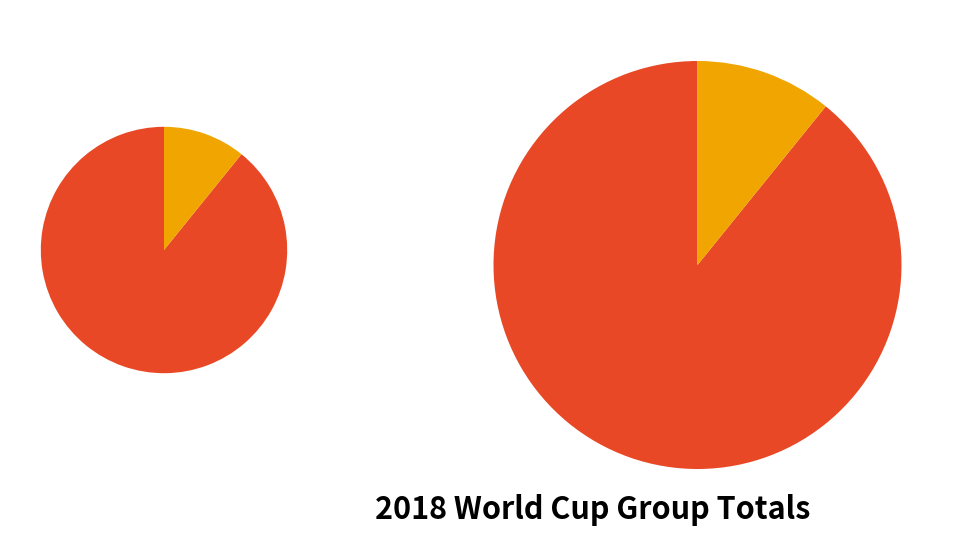

Does Egypt account for over 50% of the chart?

No